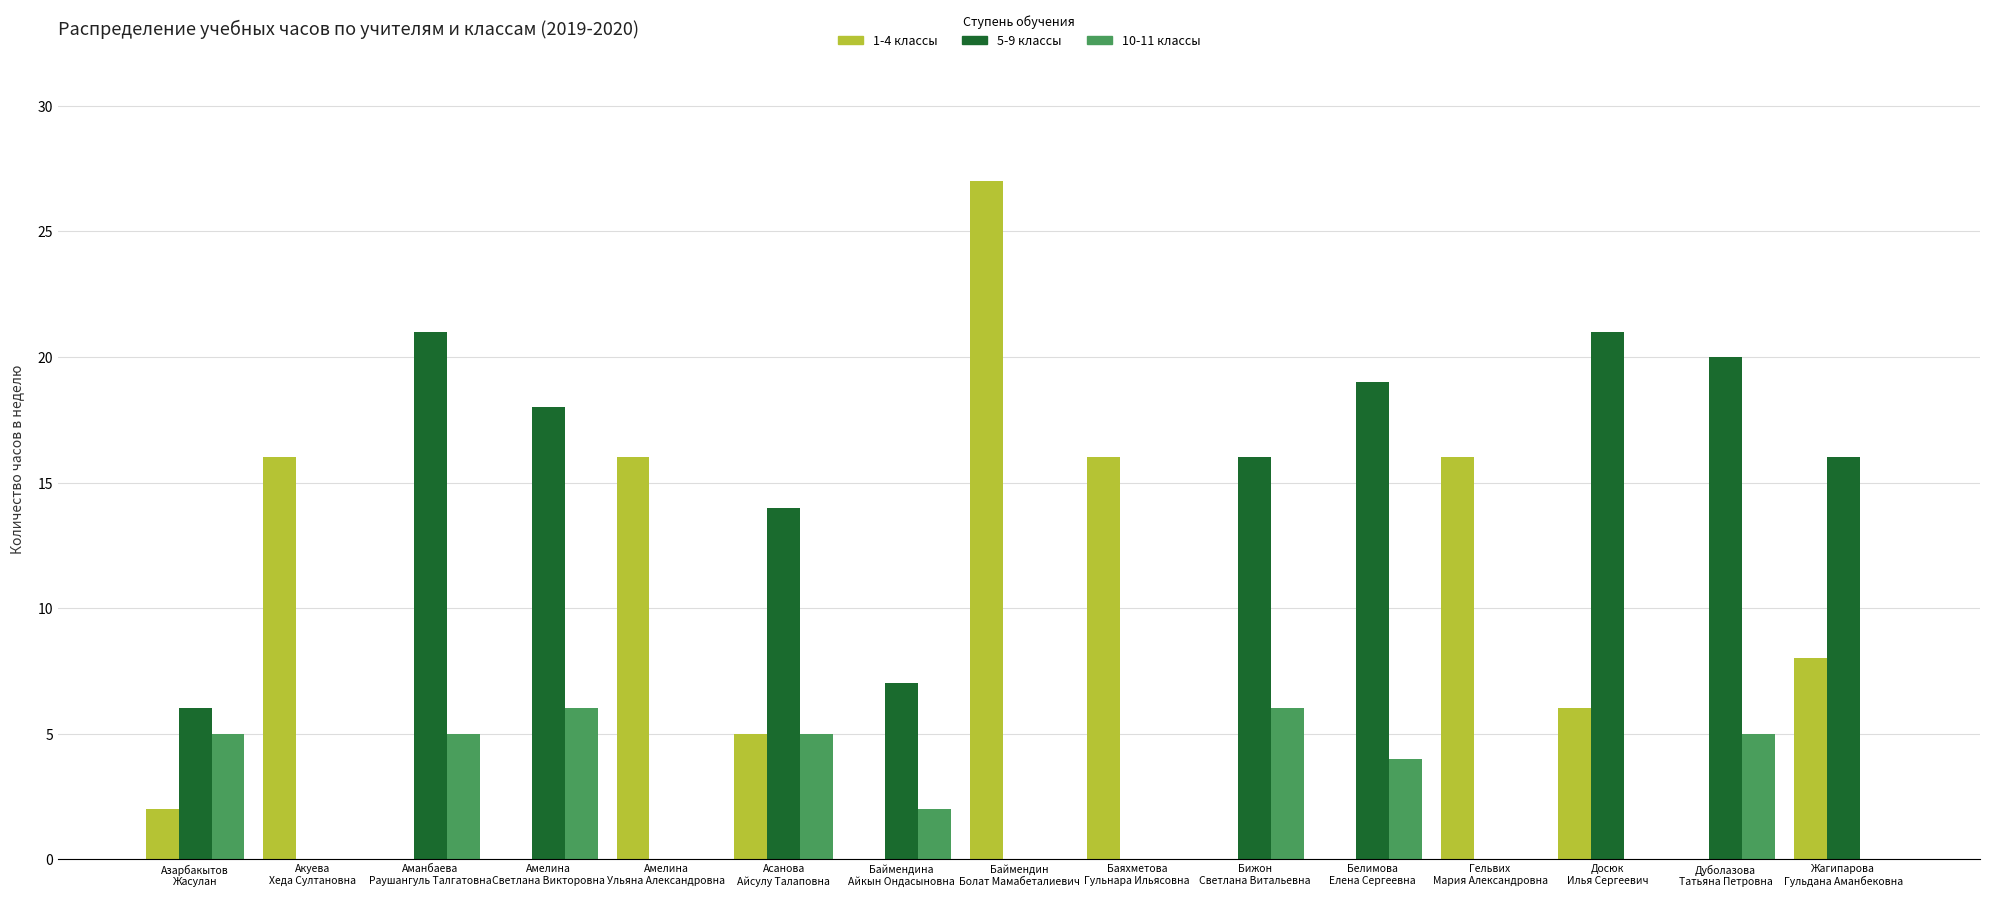

What is the spread (max minus min) of values at Баймендин
Болат Мамабеталиевич?

27